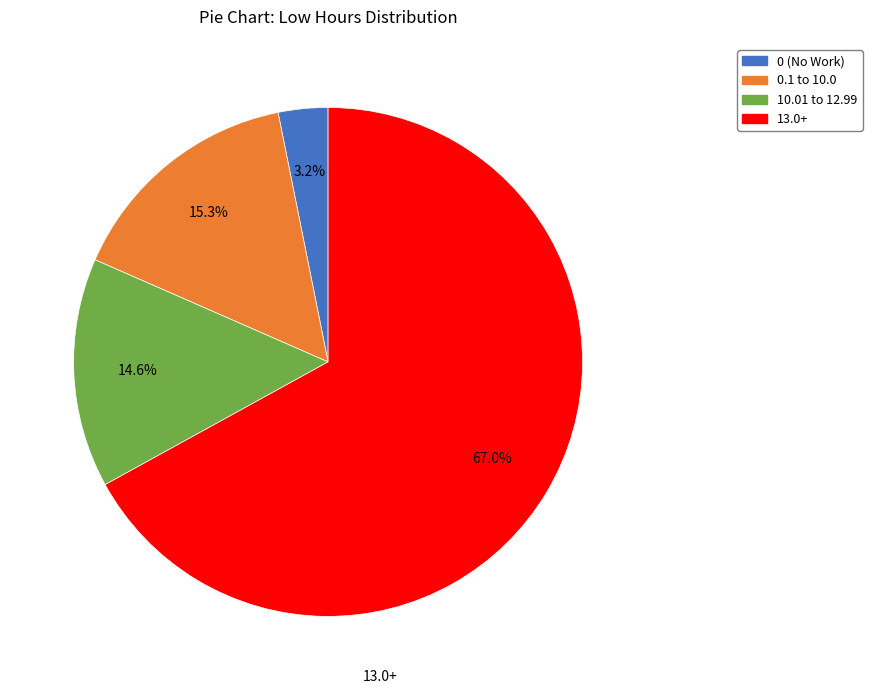

Is there a majority slice in this chart?

Yes